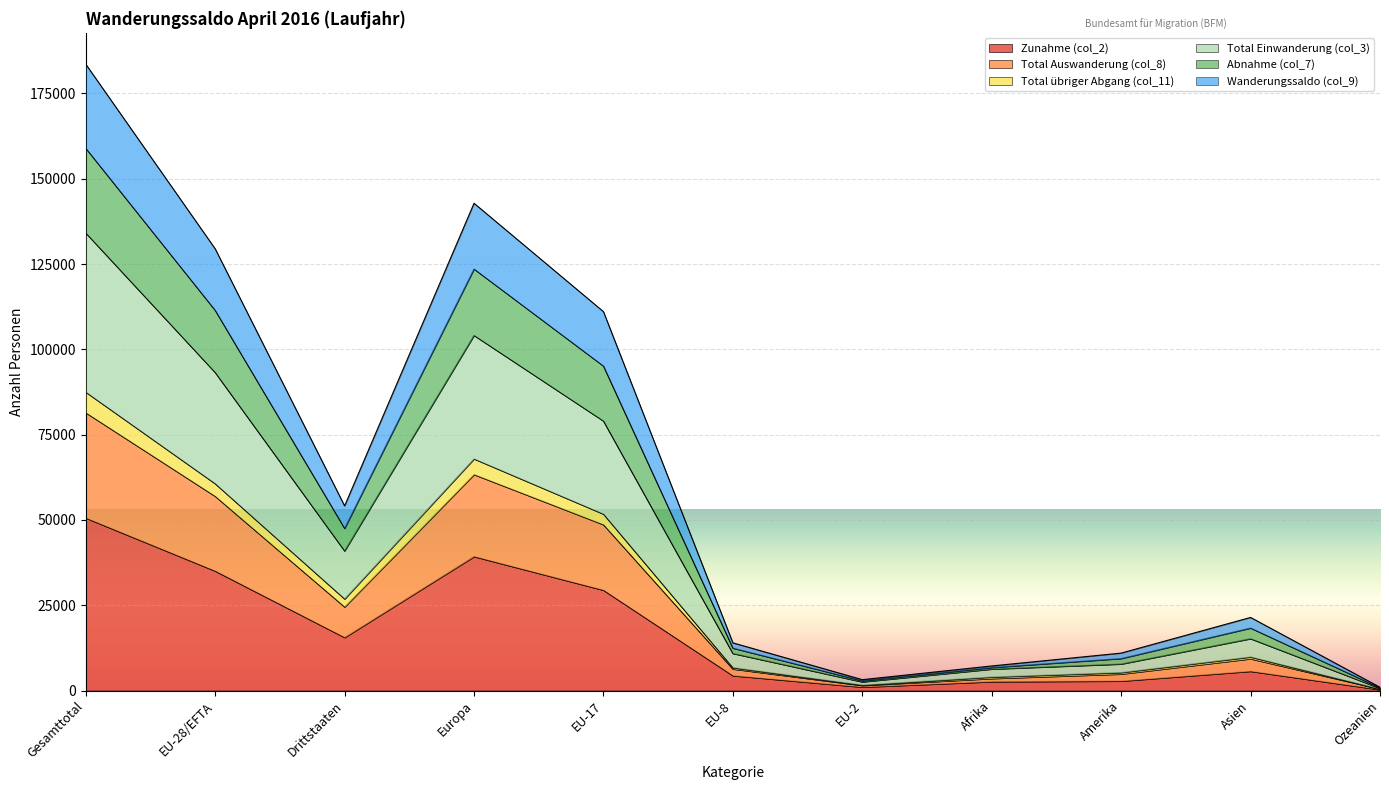

Which category has the highest value in the Zunahme (col_2) series?

Gesamttotal